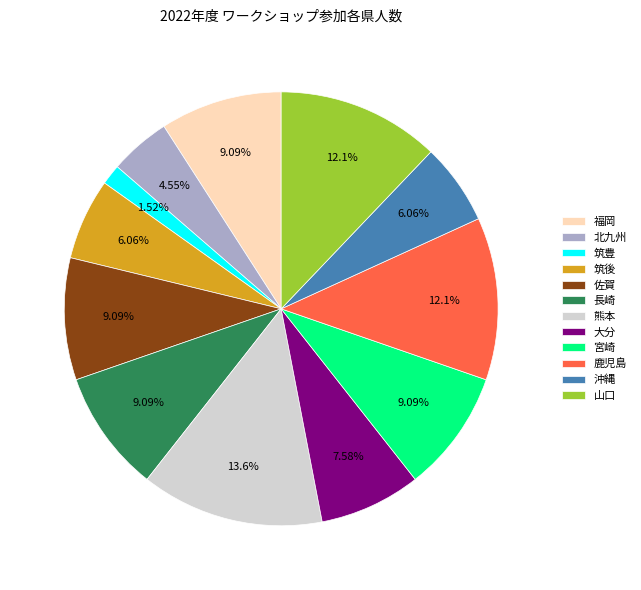

How many slices are in this pie chart?

12